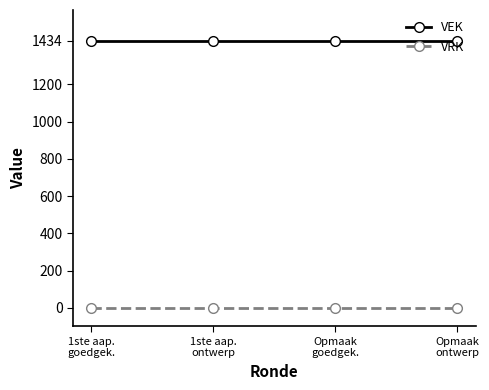

True or false: VEK has a value of 2205 at Opmaak
goedgek..

False